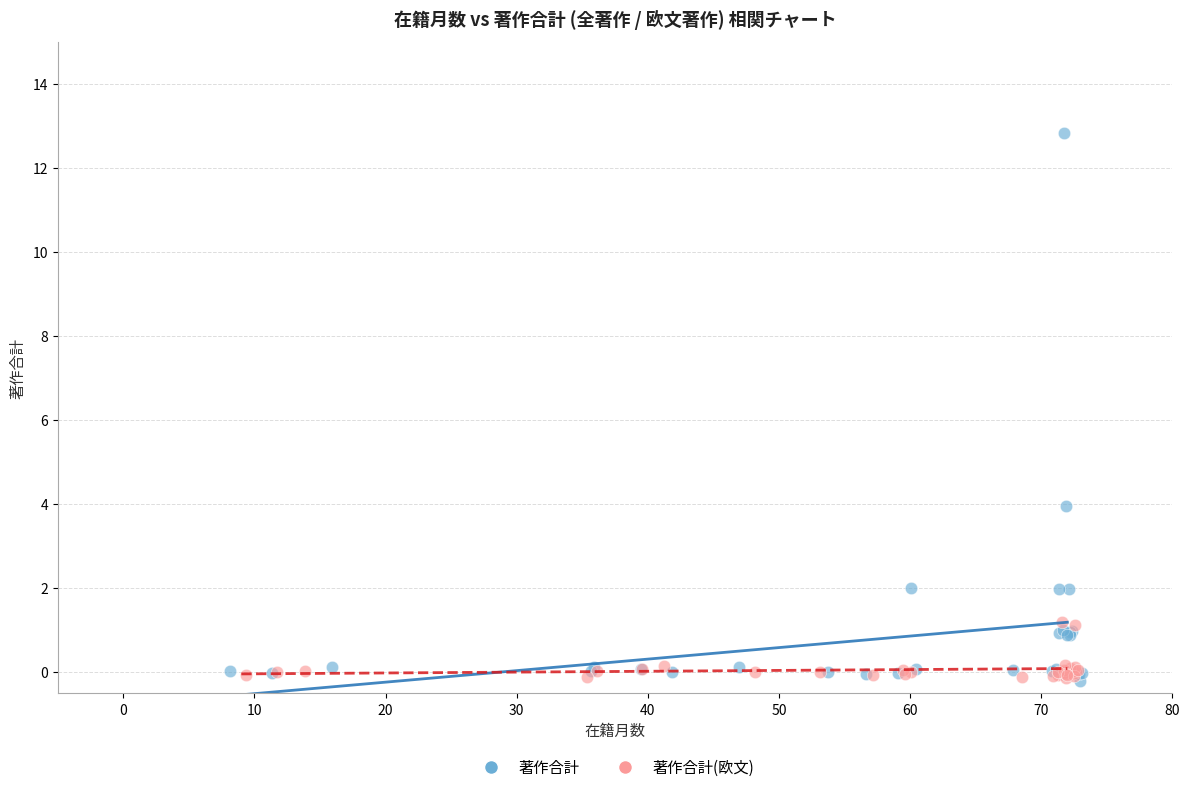

Which series has the widest spread of Y values?

著作合計